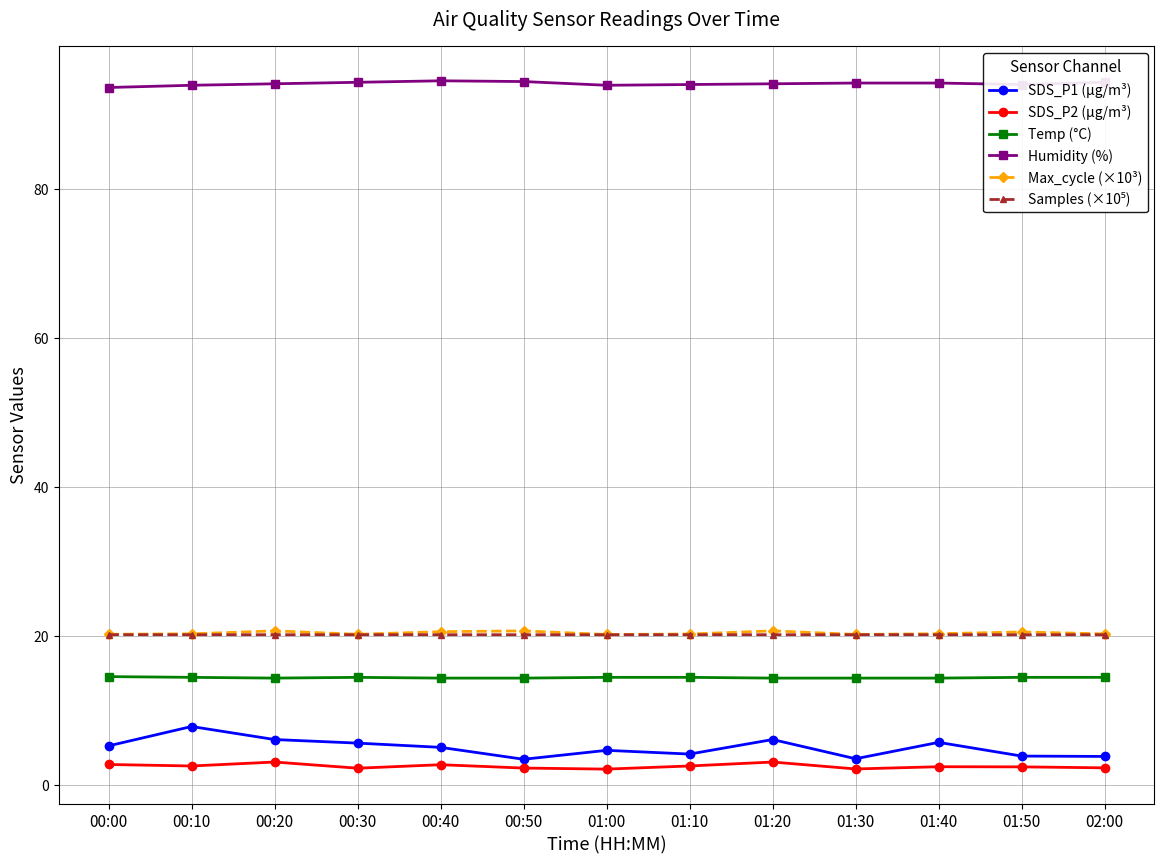

Is the value of SDS_P2 (µg/m³) at 01:50 greater than the value of SDS_P1 (µg/m³) at 00:40?

No